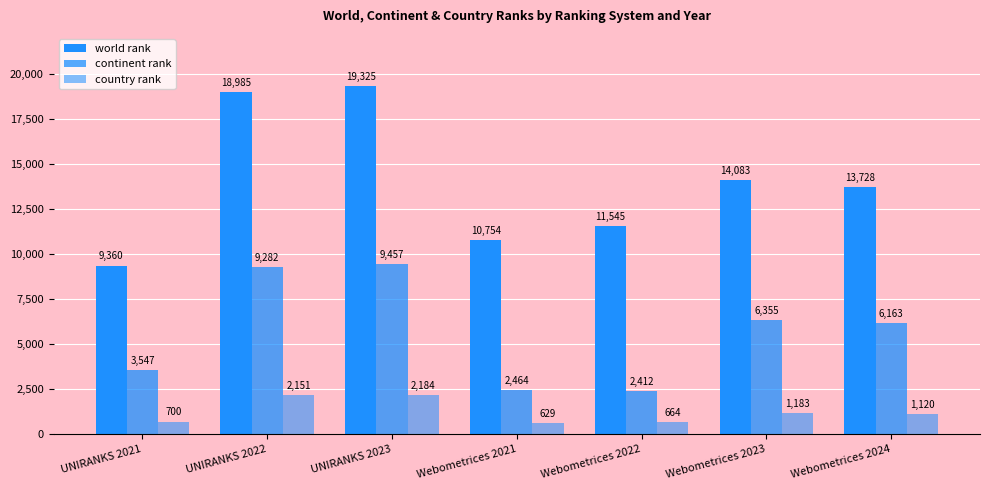

How many data points in country rank are less than 1120?

3